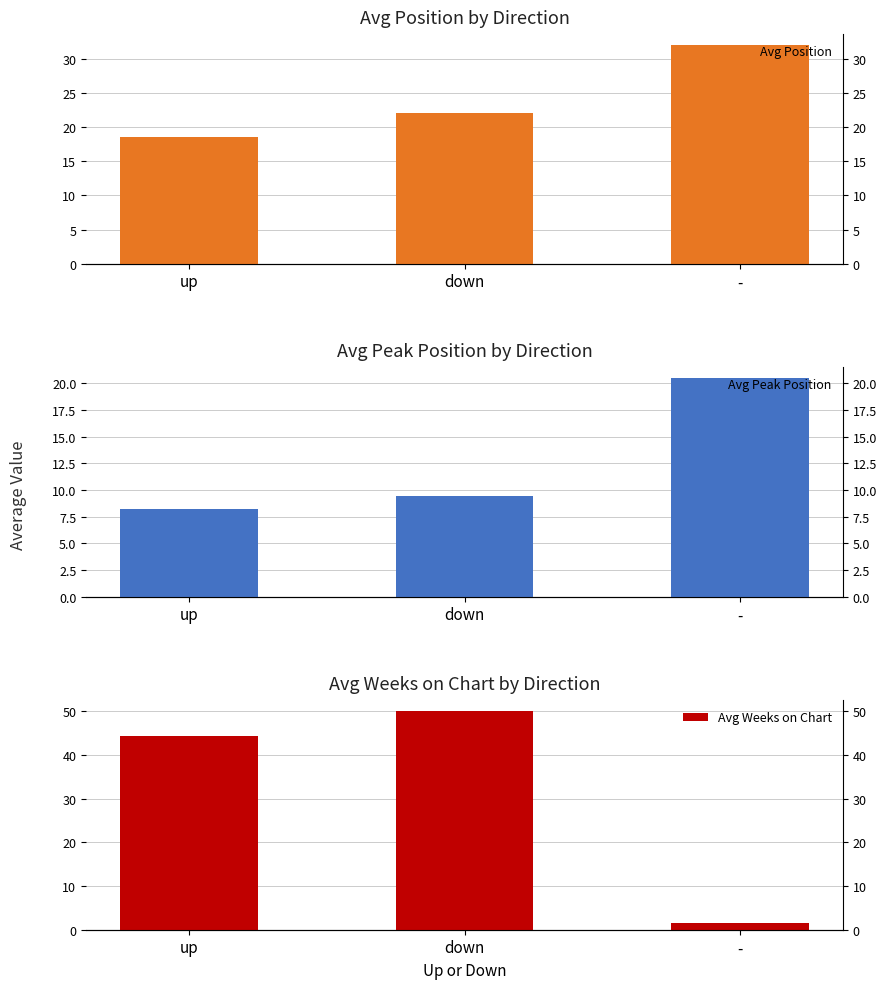

What is the sum of all Avg Weeks on Chart values?

96.0